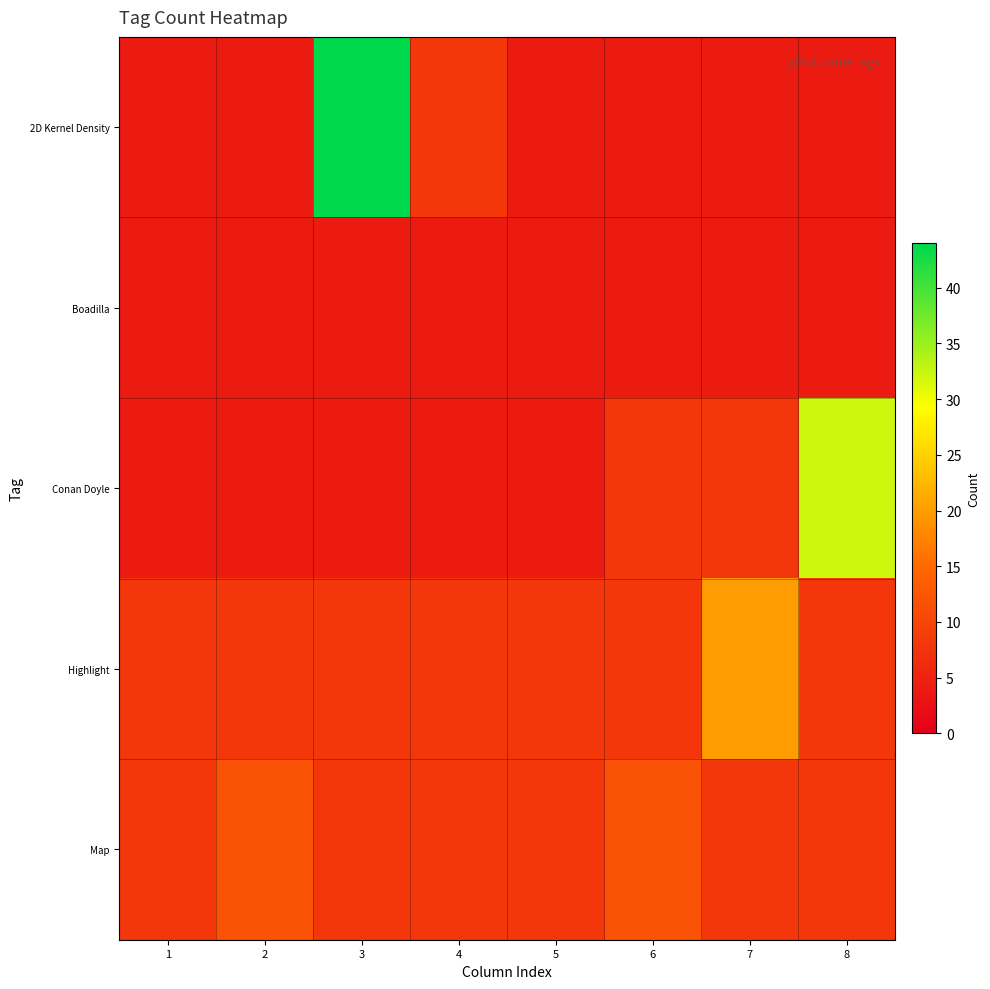

What is the minimum value shown in the chart?

4